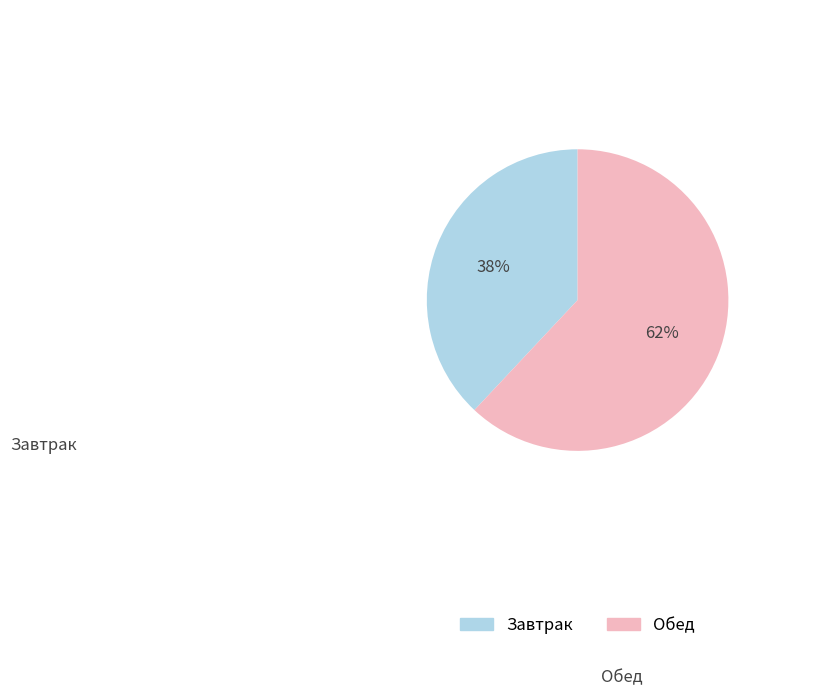

Does any single category account for the majority?

Yes